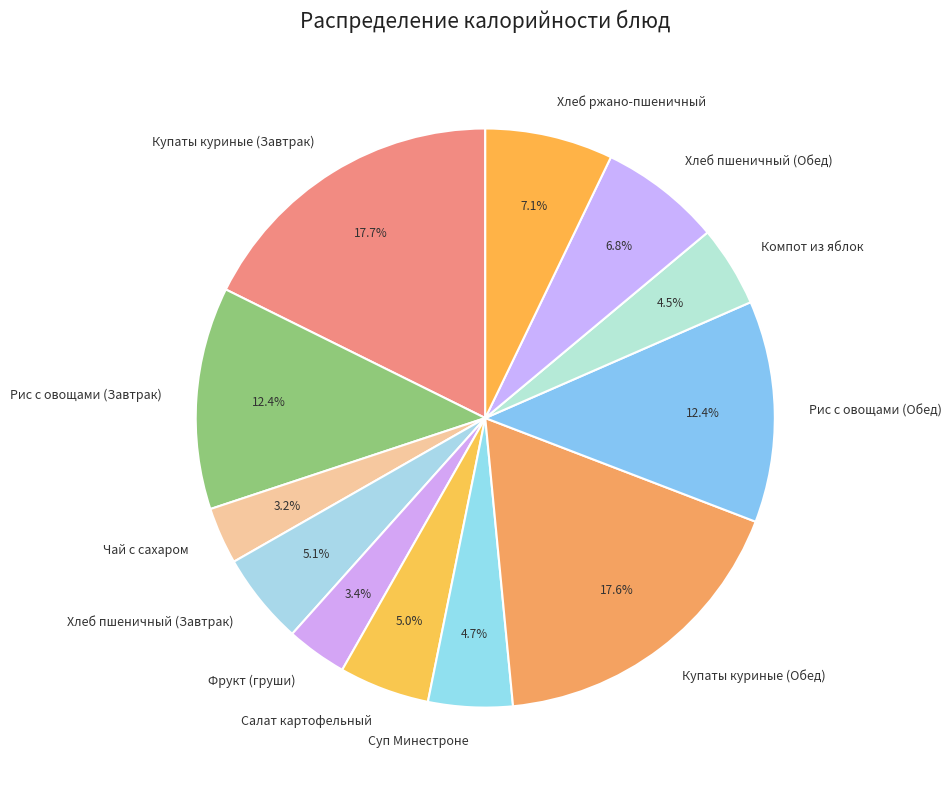

To the nearest percent, what percentage of the pie is Суп Минестроне?

5%